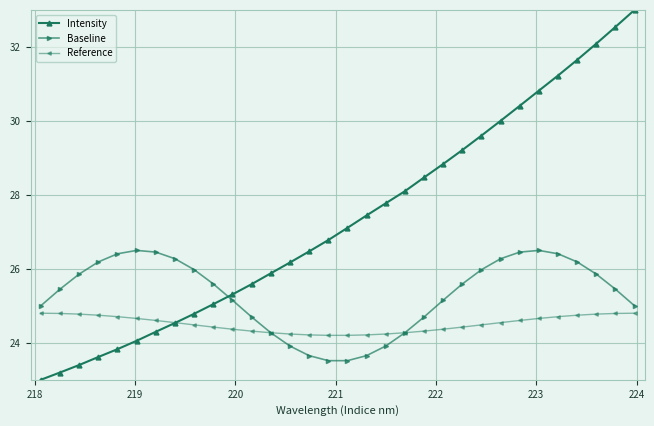

What is the value of the Intensity point at the 23rd from the left?

29.2